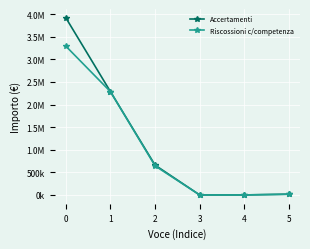

Does the chart have visible grid lines?

Yes